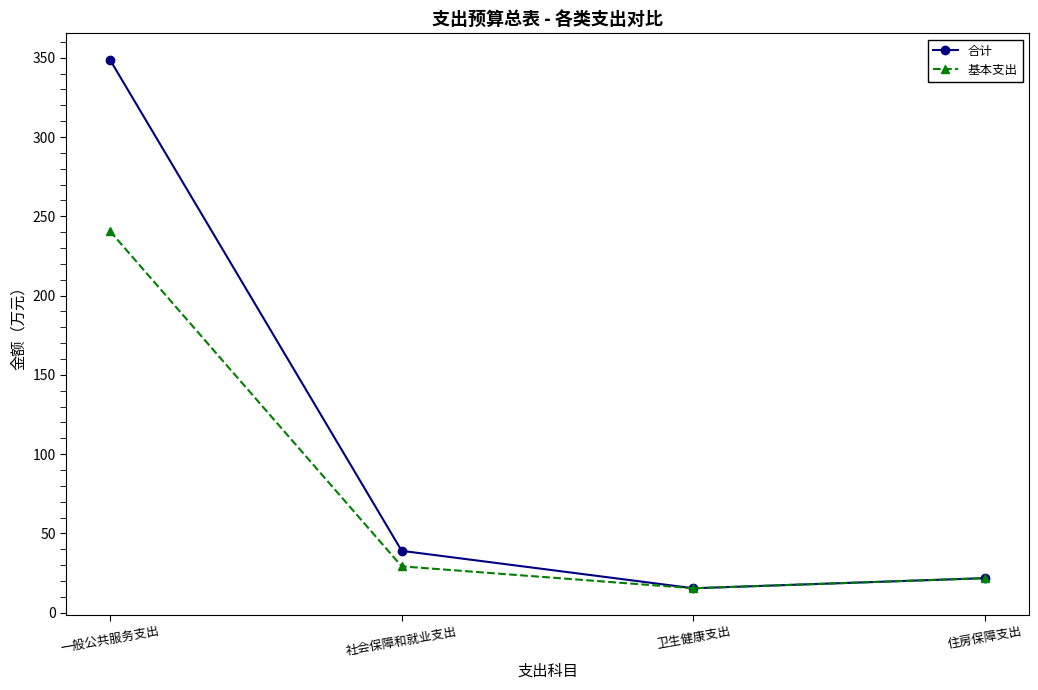

At which category does 合计 reach its first local valley?

卫生健康支出